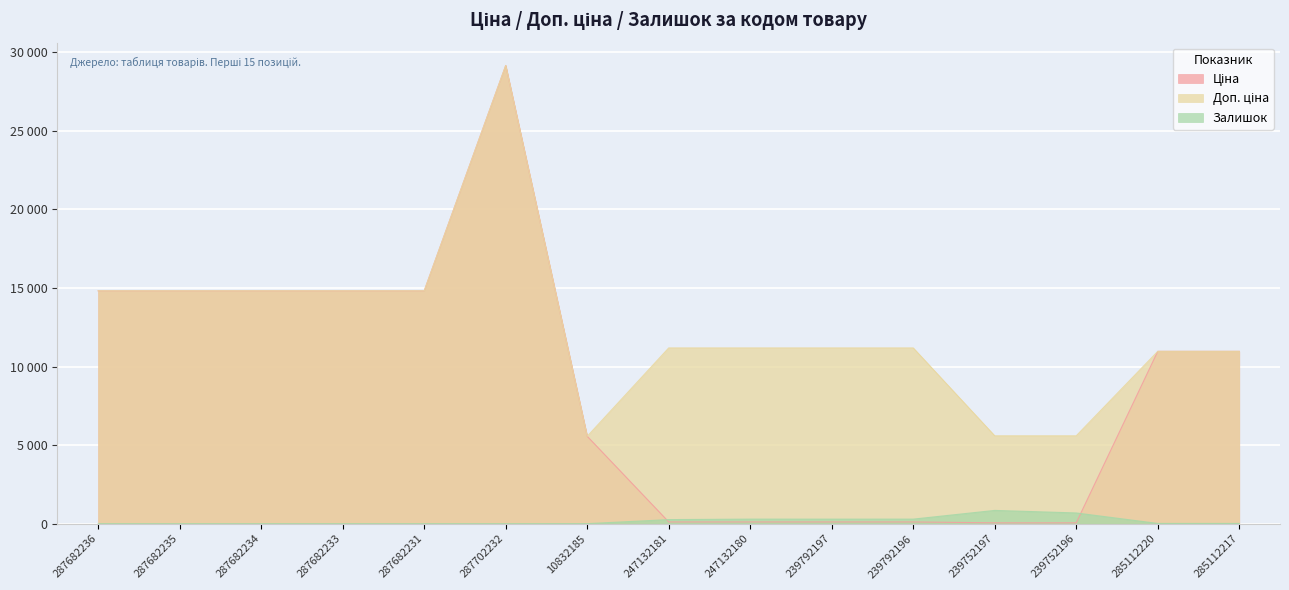

The value of Залишок at 287682235 is 0.0. True or false?

True